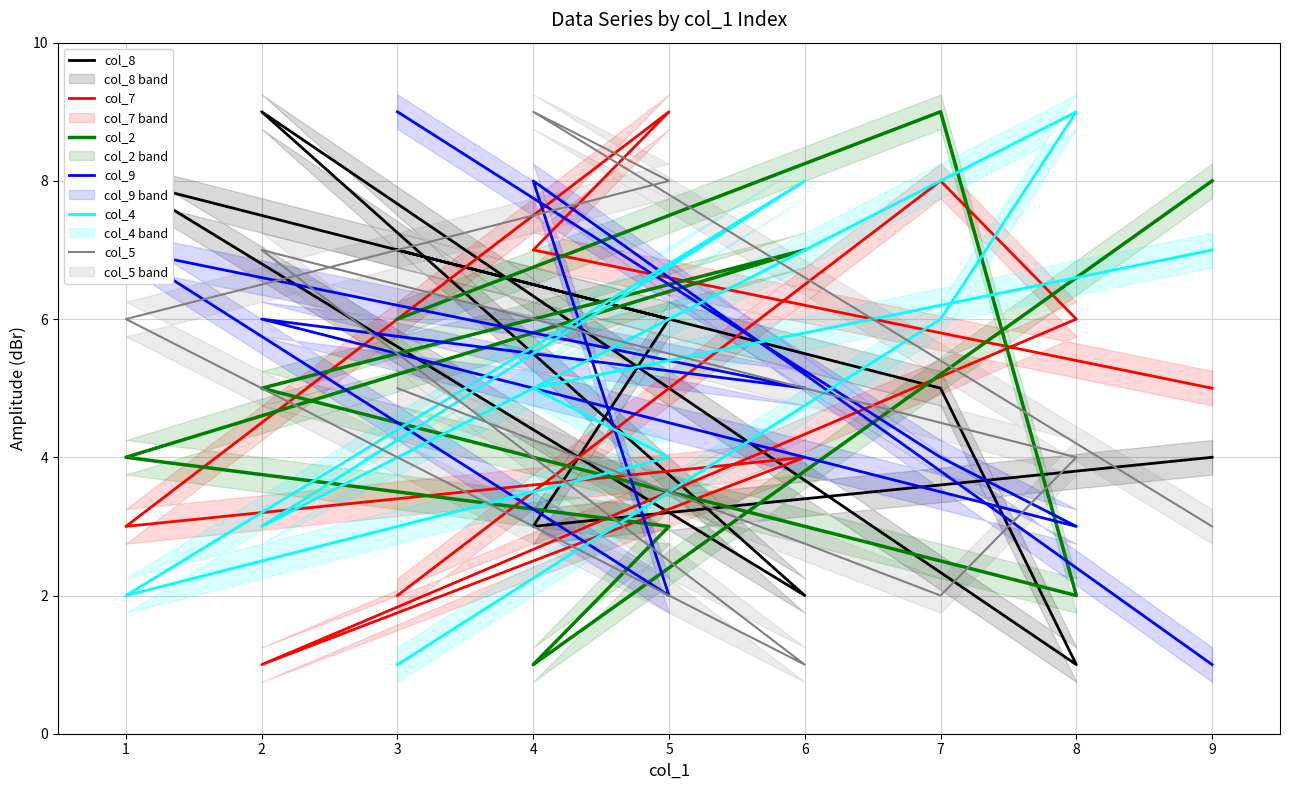

True or false: col_5 has a value of 1 at 4.

False